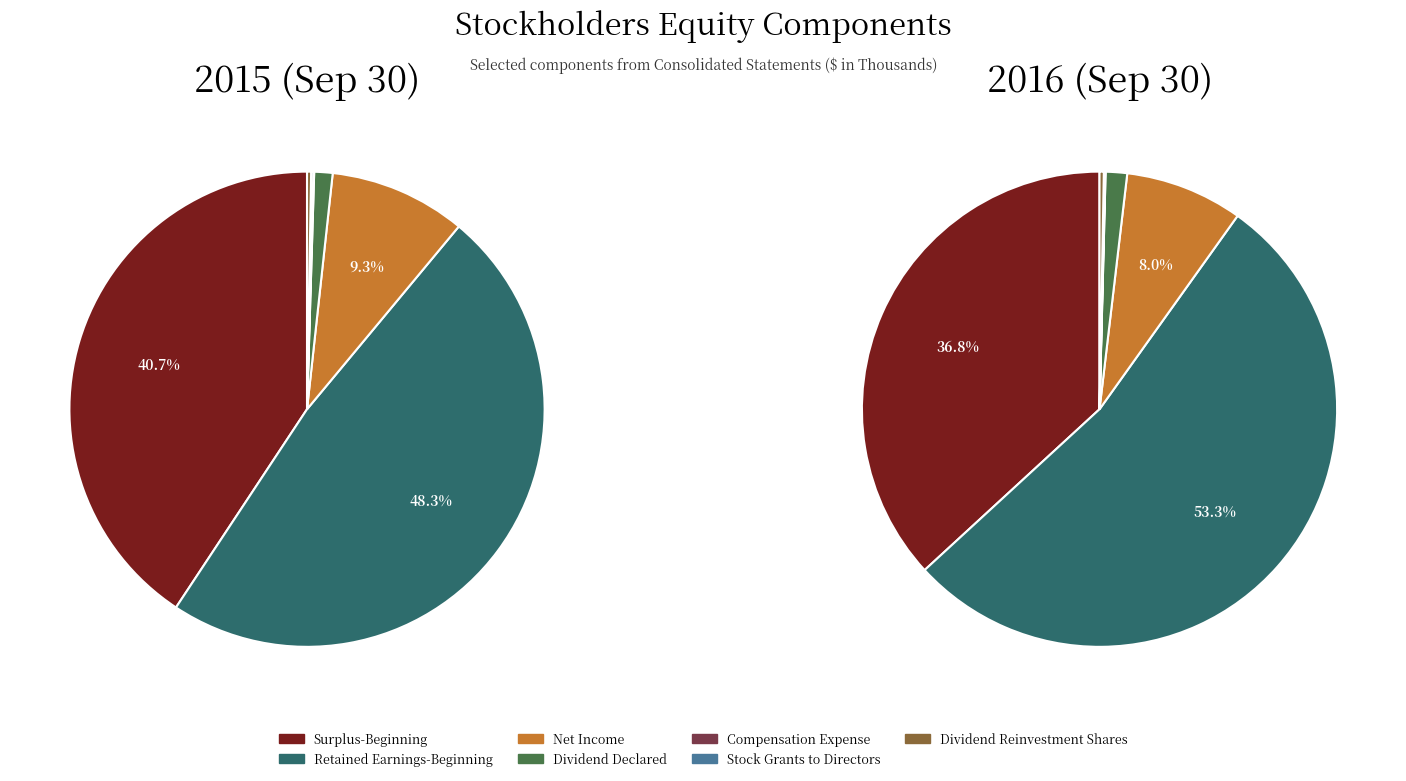

What is the spread (max minus min) of values at Surplus-Beginning?

275